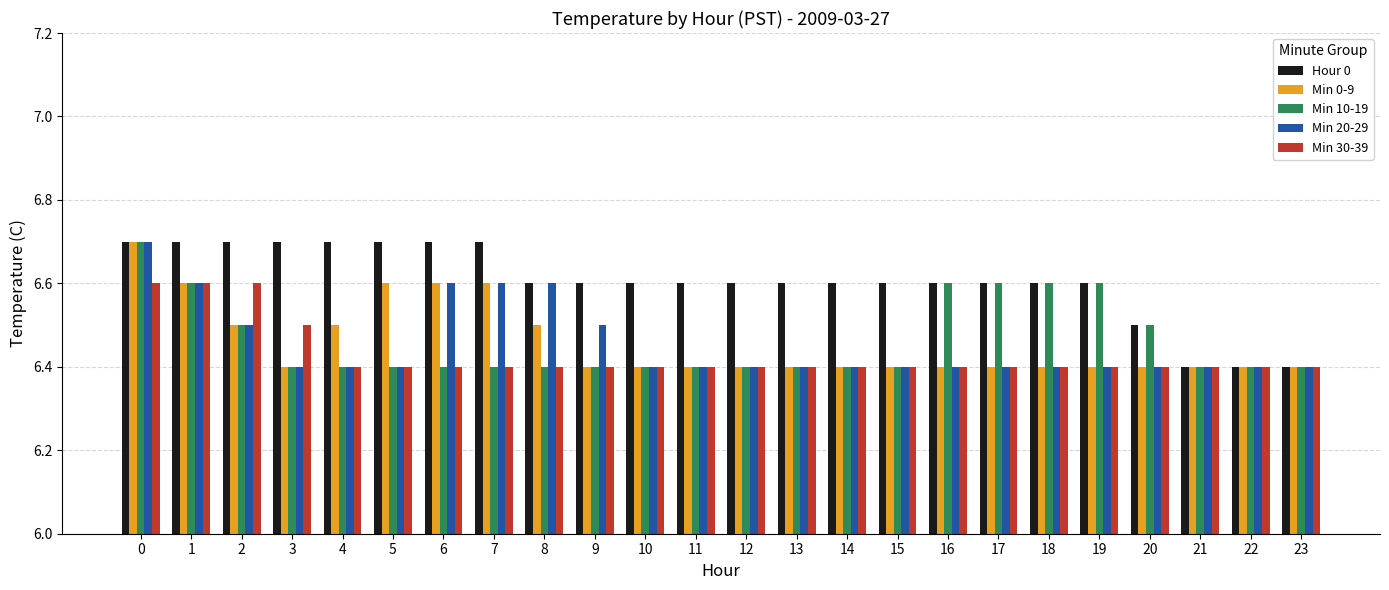

Which series has the largest total across all categories?

Hour 0